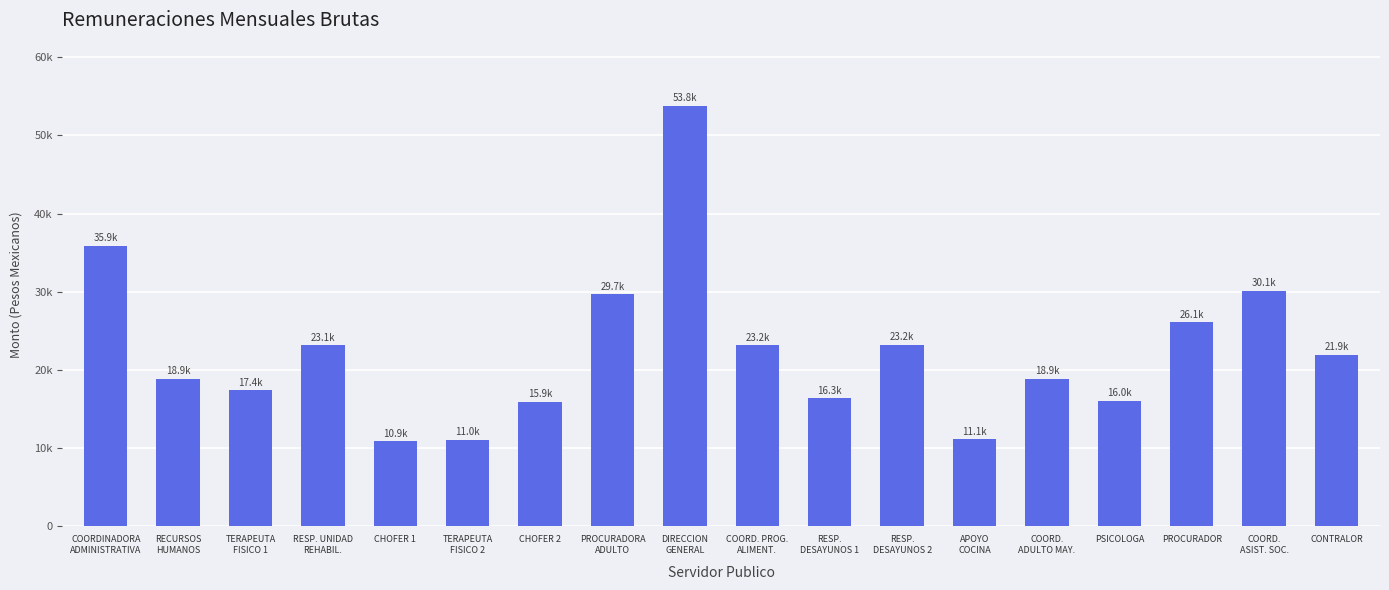

What is the sum of the values at APOYO
COCINA and PROCURADOR?

37143.8